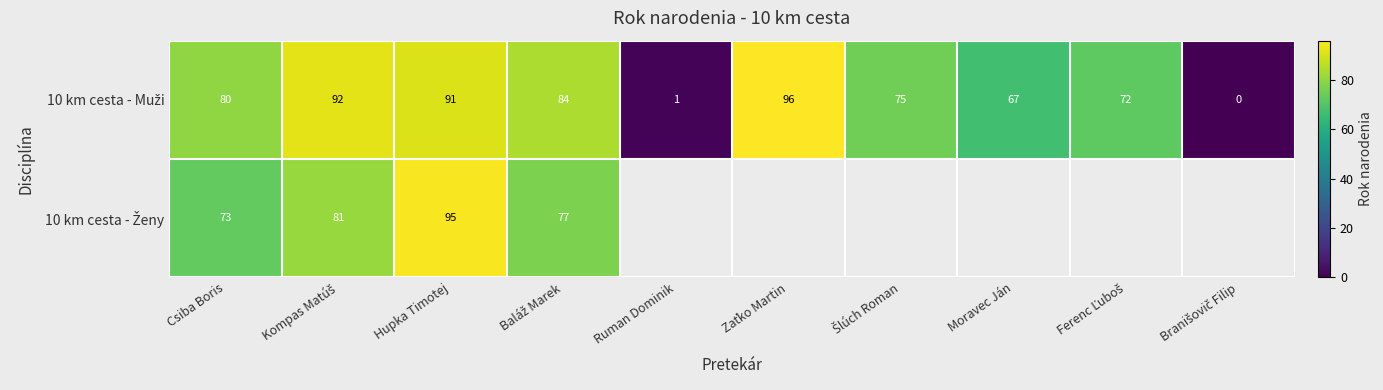

What is the difference between the second highest and second lowest values in the 10 km cesta - Muži series?

91.0